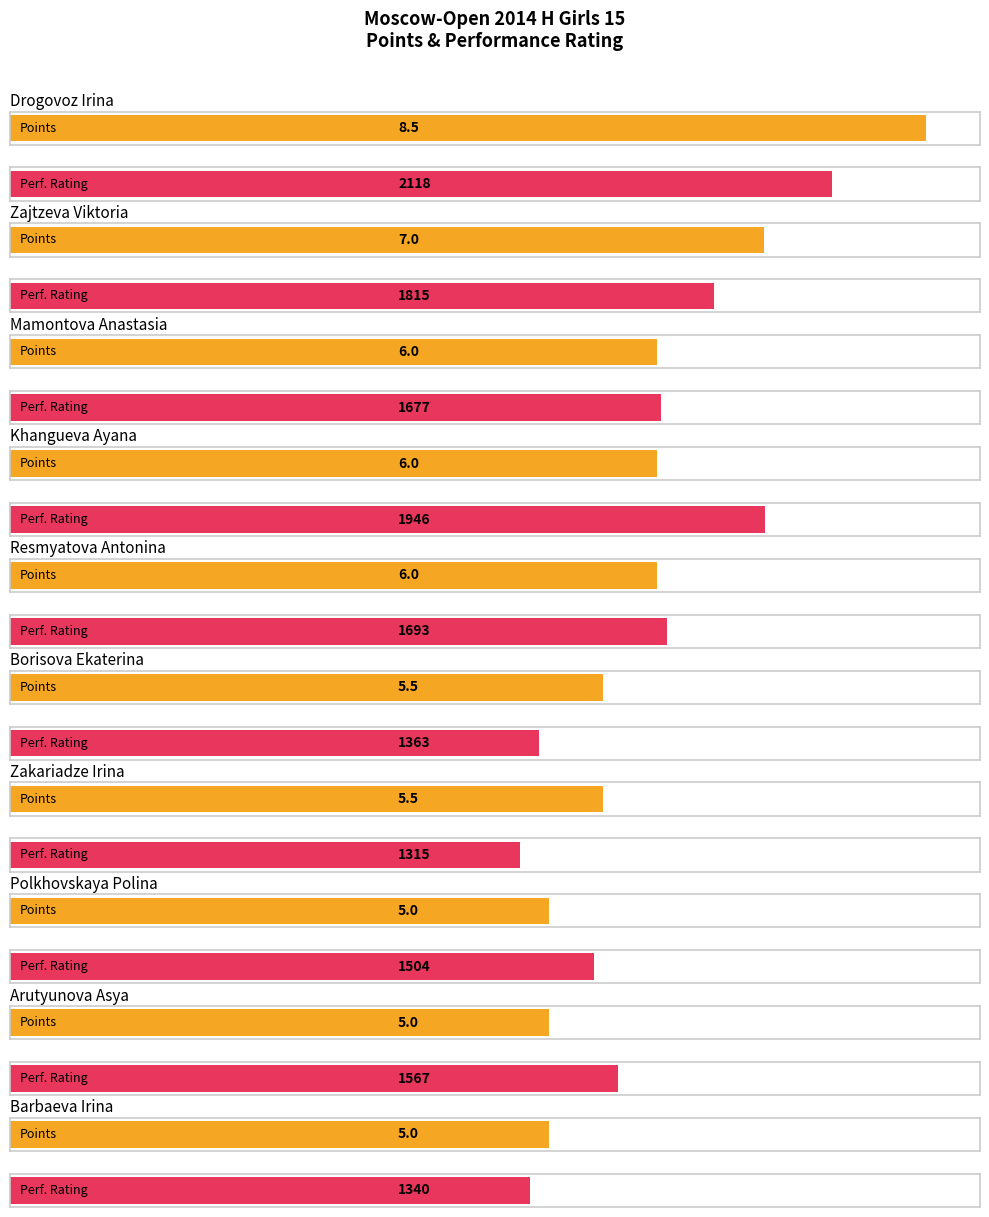

Reading right to left, extract all data points from this chart.

Points: 5.0	5.0	5.0	5.5	5.5	6.0	6.0	6.0	7.0	8.5
Performance Rating: 1340.0	1567.0	1504.0	1315.0	1363.0	1693.0	1946.0	1677.0	1815.0	2118.0